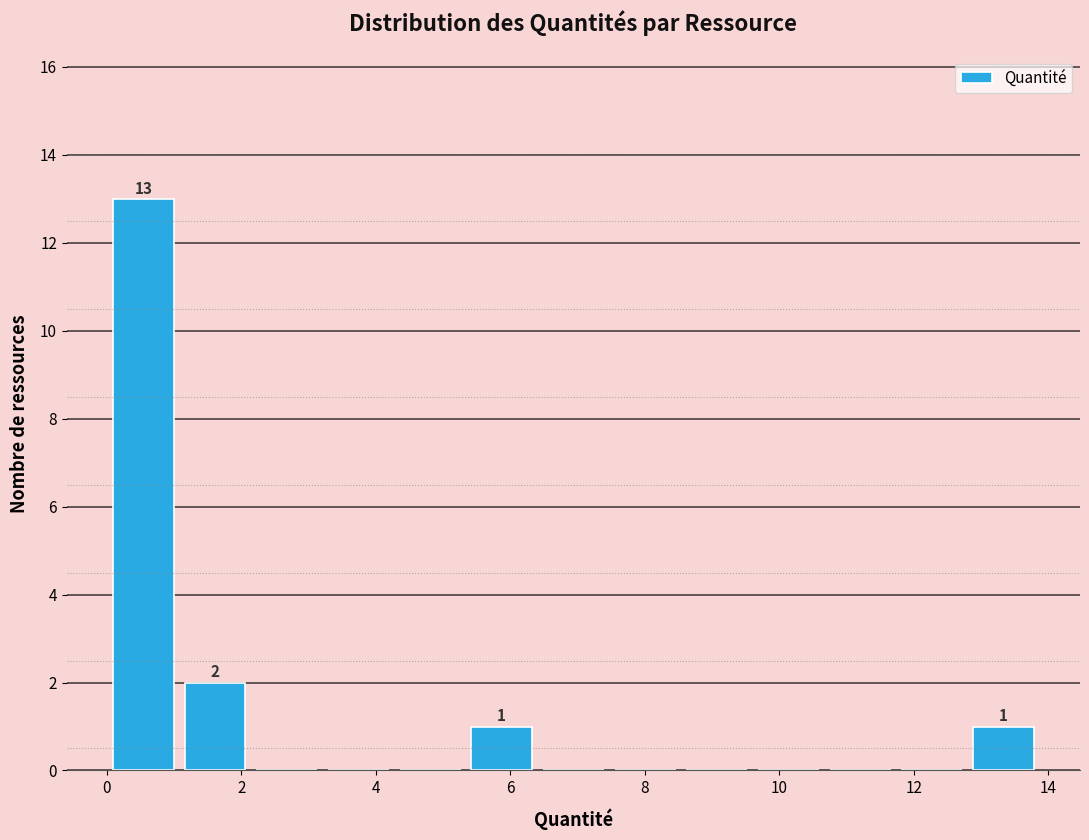

Which range on the x-axis has the tallest bar?

0.0 to 1.0